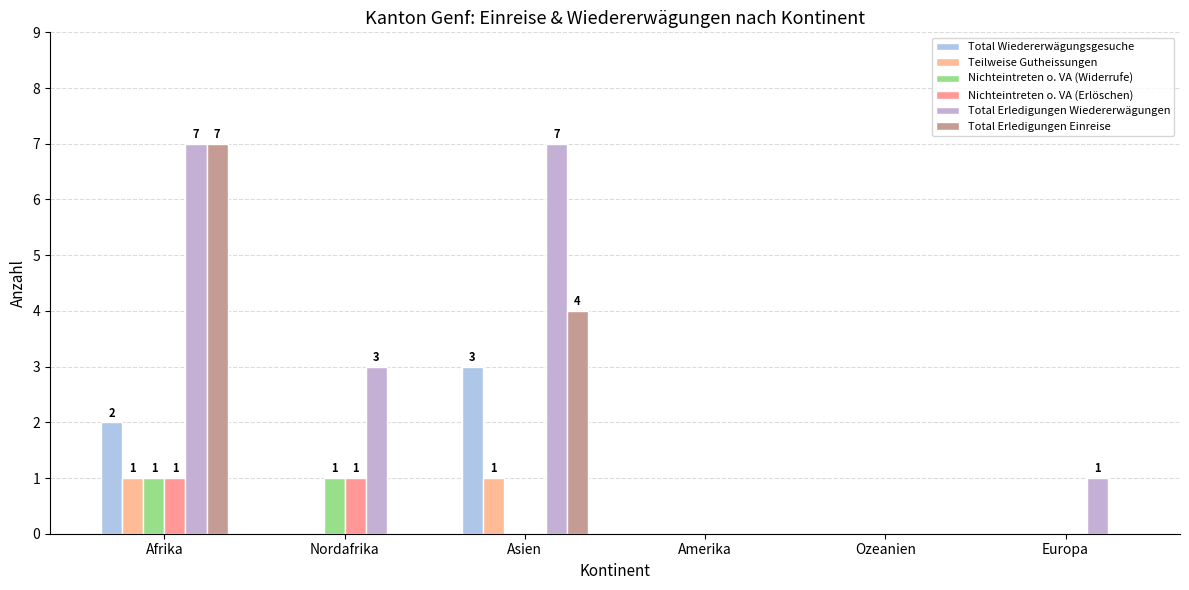

Which series has the largest total across all categories?

Total Erledigungen Wiedererwägungen